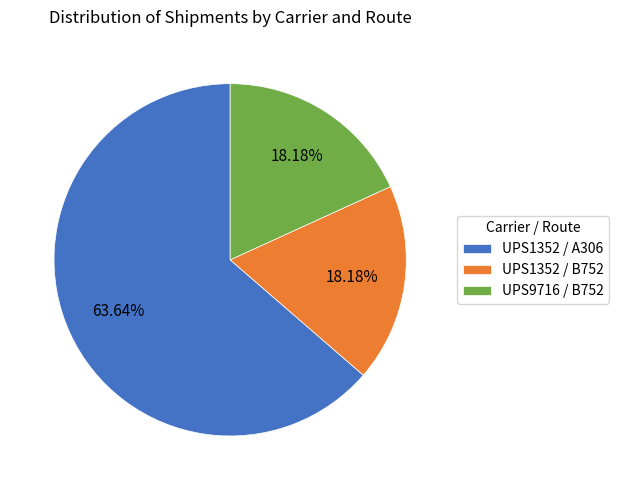

The UPS9716 / B752 slice represents 6% of the pie. True or false?

False